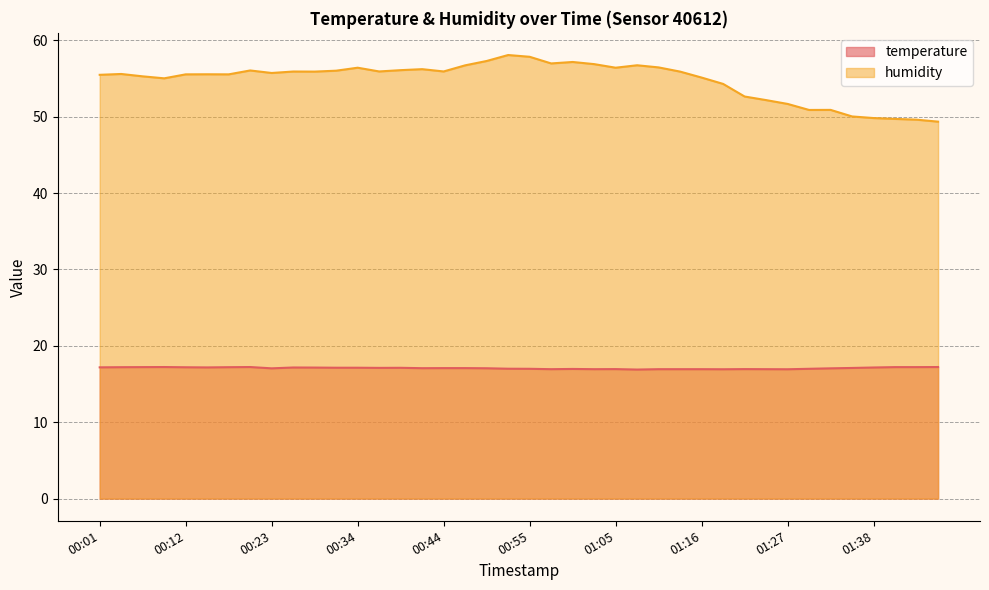

What is the value of the humidity point at the 27th from the left?

56.4